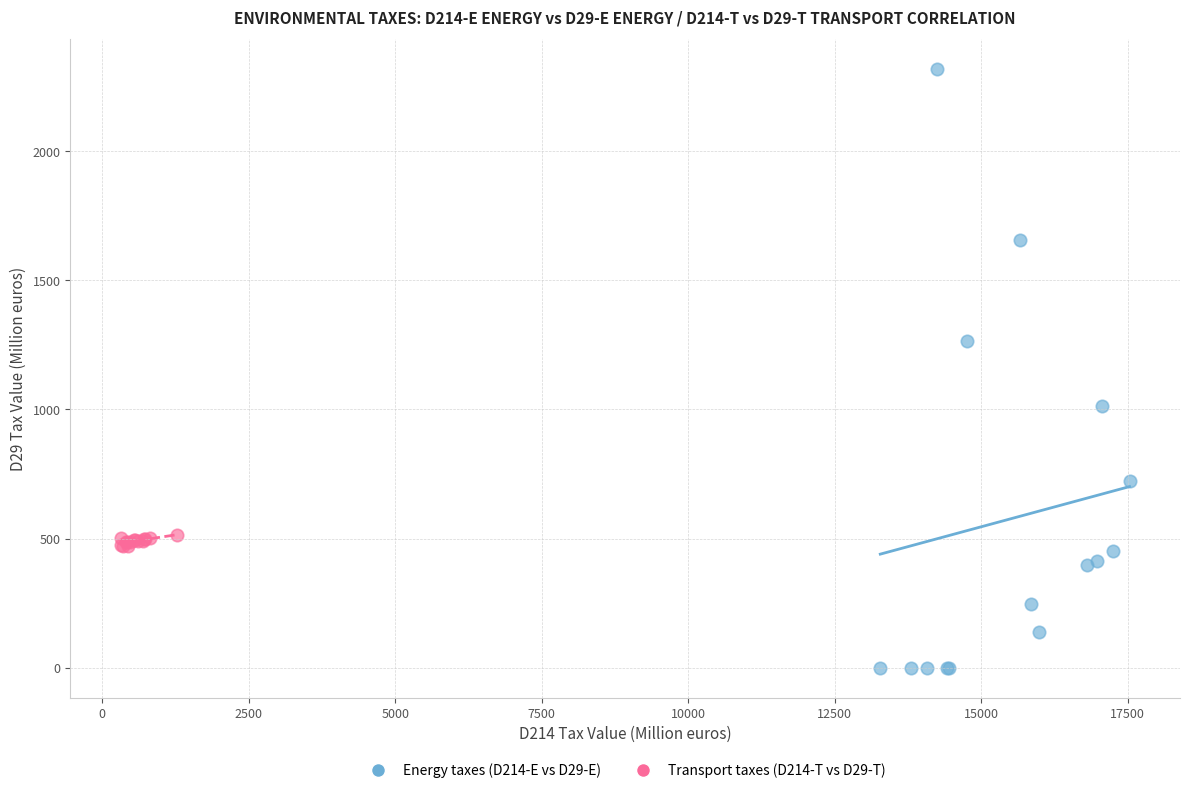

Which series reaches the maximum Y coordinate?

Energy taxes (D214-E vs D29-E)